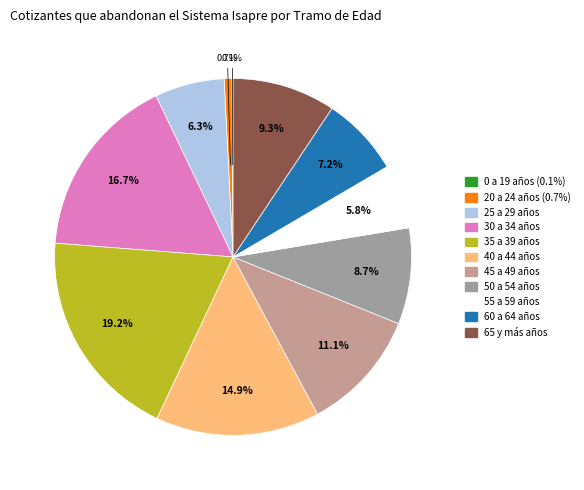

Does any single category account for the majority?

No